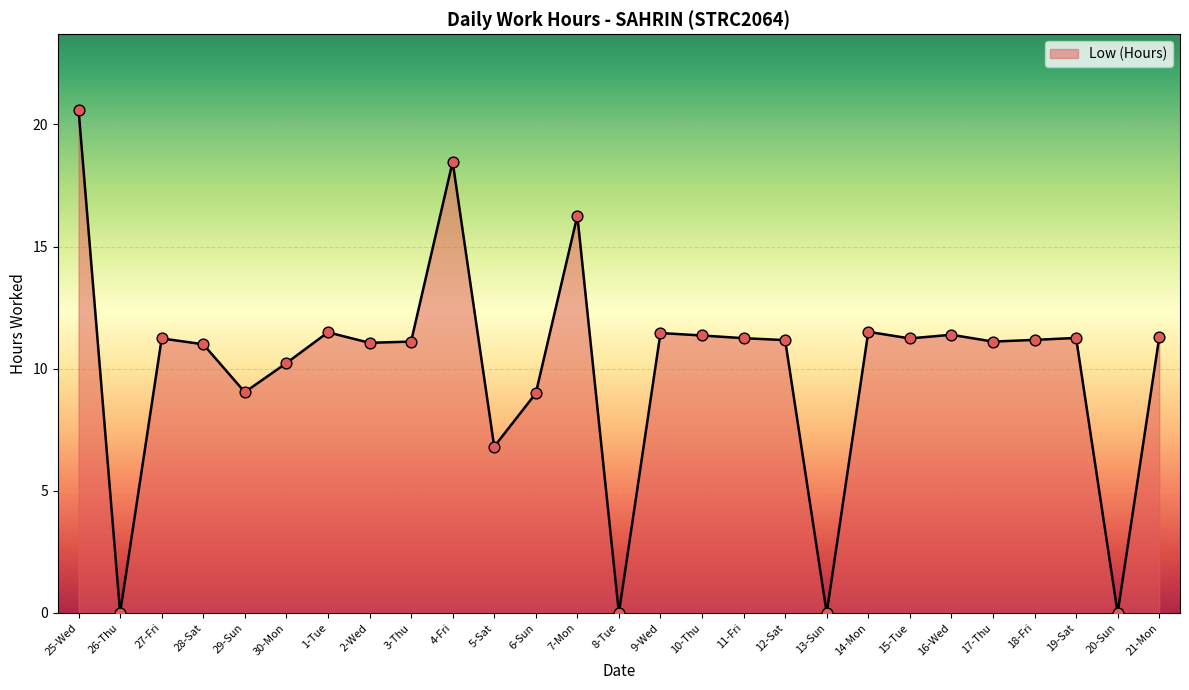

Approximately how many times larger is the value at 6-Sun compared to 2-Wed?

0.8